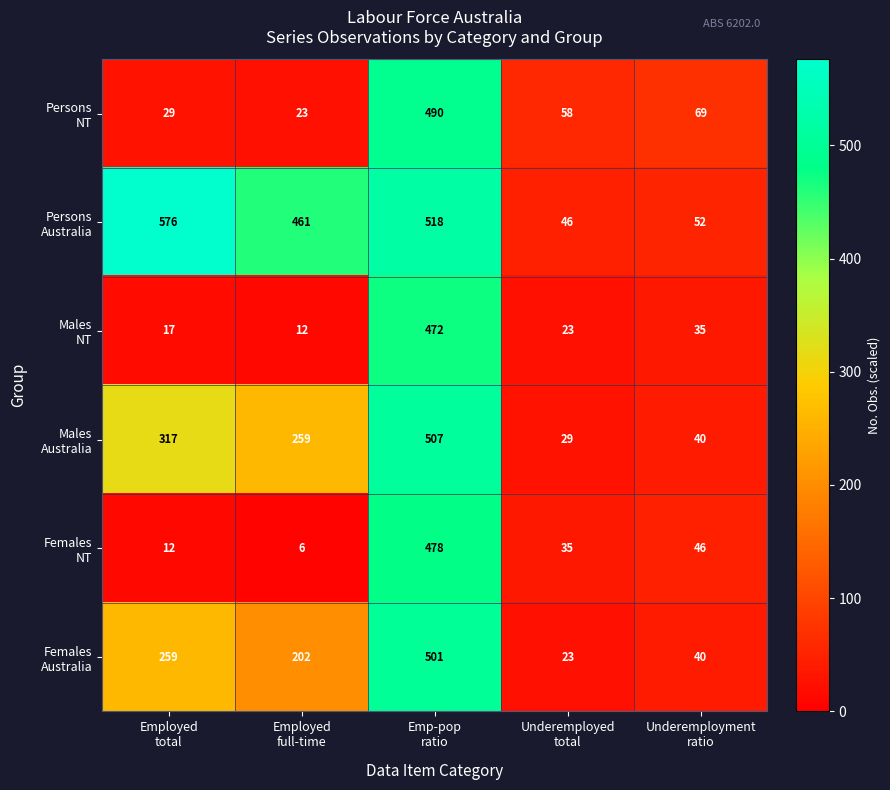

At how many categories does at least one series exceed 295?

3